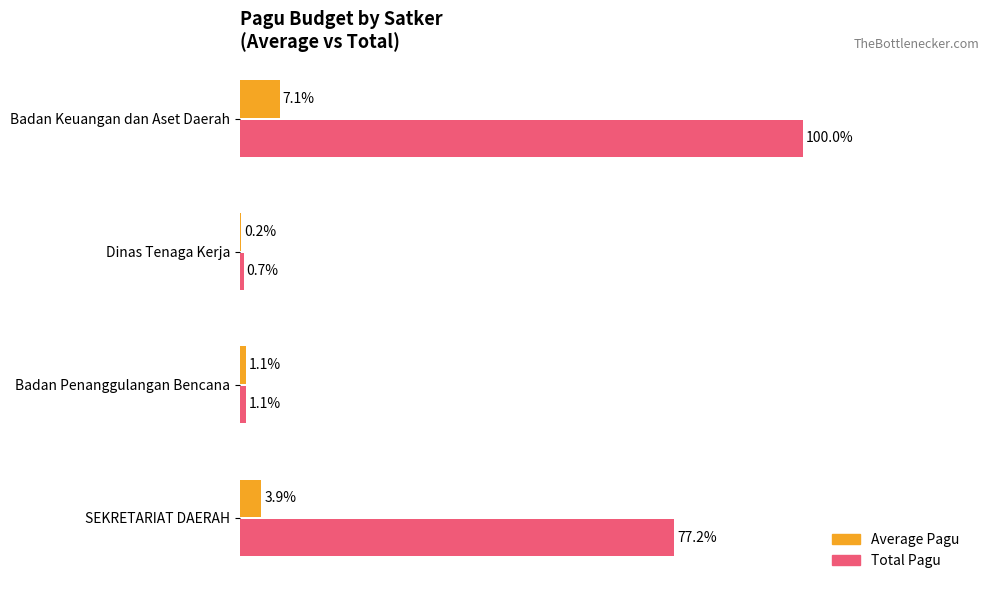

At which label does Total Pagu reach its peak?

Badan Keuangan dan Aset Daerah